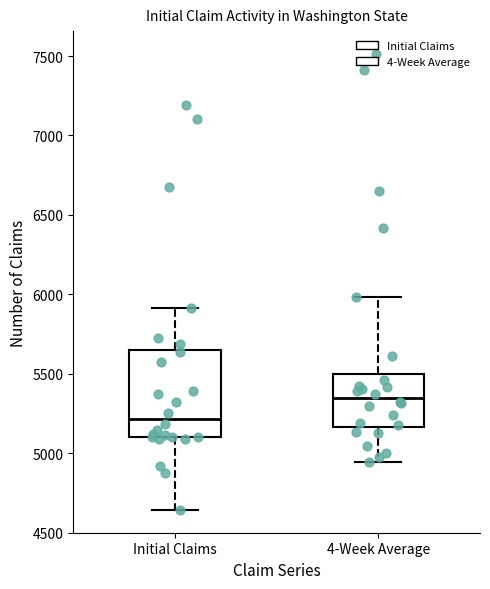

Reading left to right, transcribe this box plot: for each box, give where its median line is, the range the box spans, and where its two whiskers end, as read against the y-axis. The values are not printed on the chart, so give them approximately, as read against the axis.

Initial Claims: median 5200, box 5100 to 5650, whiskers 4650 to 5900
4-Week Average: median 5350, box 5150 to 5500, whiskers 4950 to 6000